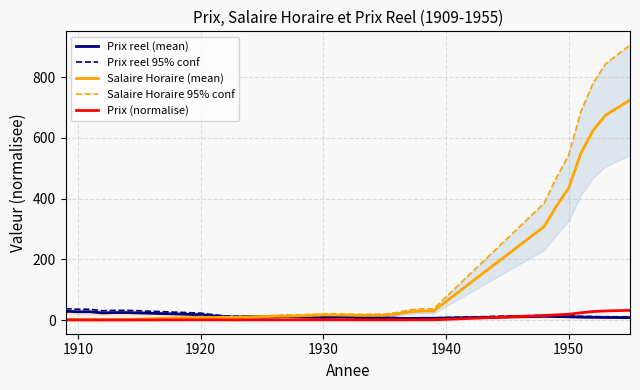

True or false: Prix (normalise) has a value of 0.6 at 1920.

True